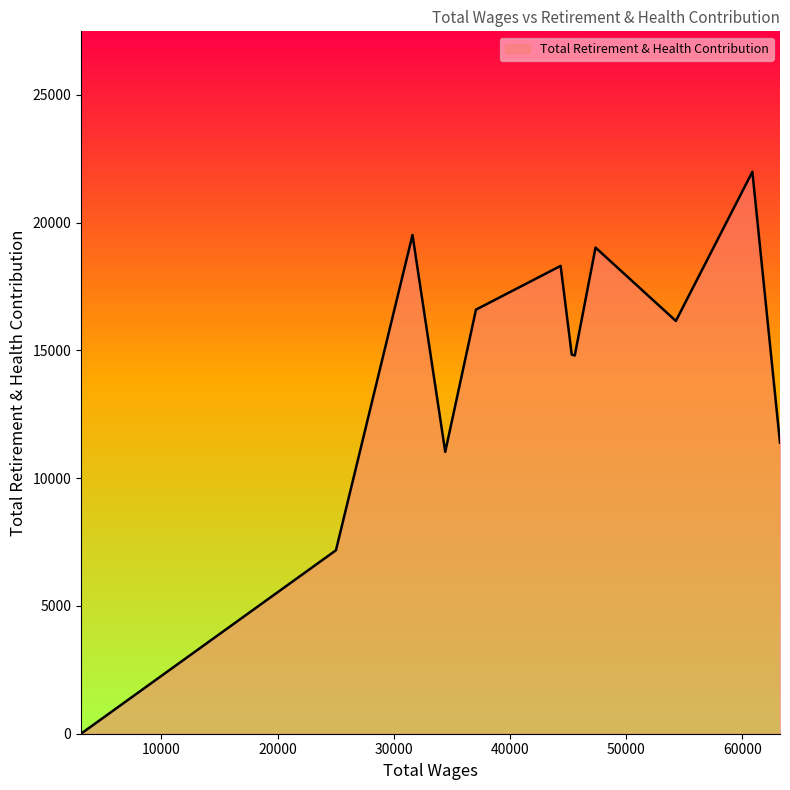

How many lines are shown in the chart?

1